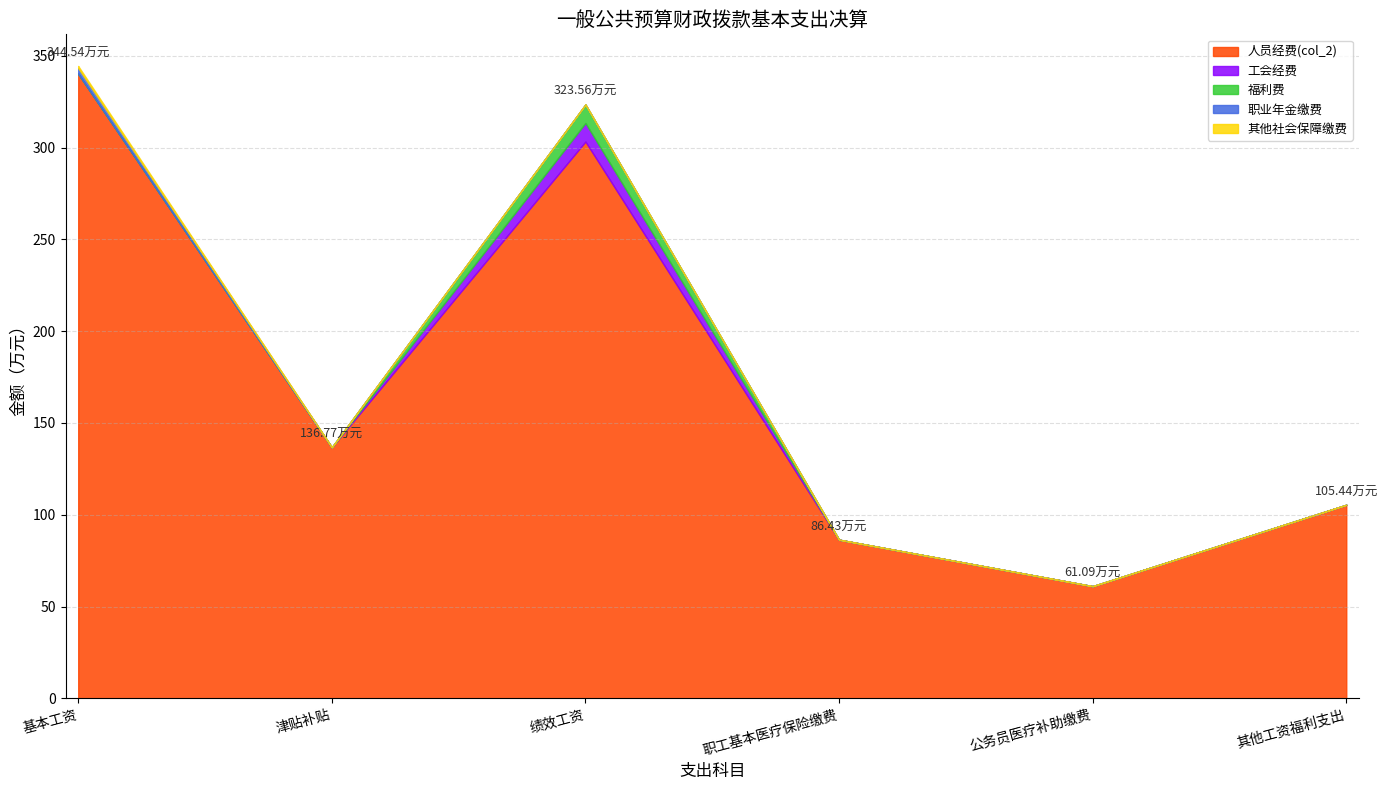

Which series has the largest total across all categories?

人员经费(col_2)